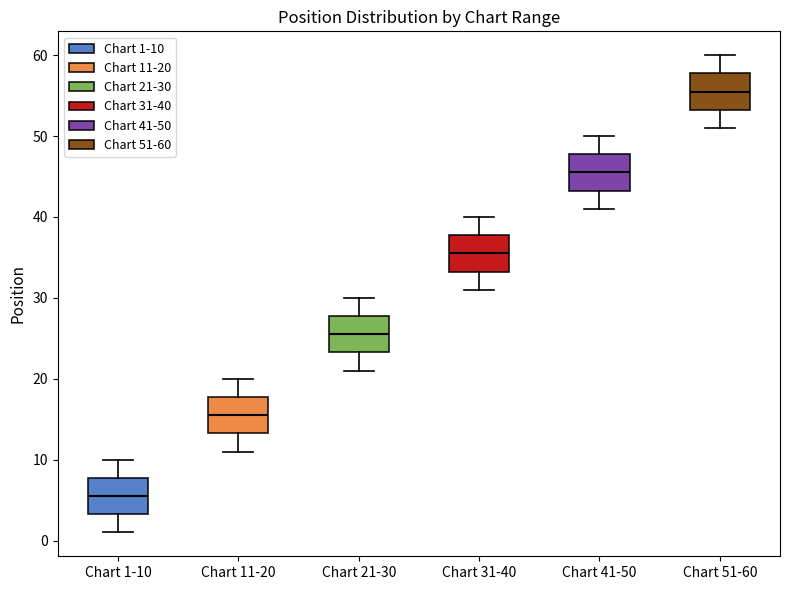

Reading left to right, read every box against the y-axis: the position of its median line, the range the box covers, and the ends of its whiskers. The values are not printed on the chart, so give them approximately, as read against the axis.

Chart 1-10: median 6, box 3 to 8, whiskers 1 to 10
Chart 11-20: median 16, box 13 to 18, whiskers 11 to 20
Chart 21-30: median 26, box 23 to 28, whiskers 21 to 30
Chart 31-40: median 36, box 33 to 38, whiskers 31 to 40
Chart 41-50: median 46, box 43 to 48, whiskers 41 to 50
Chart 51-60: median 56, box 53 to 58, whiskers 51 to 60